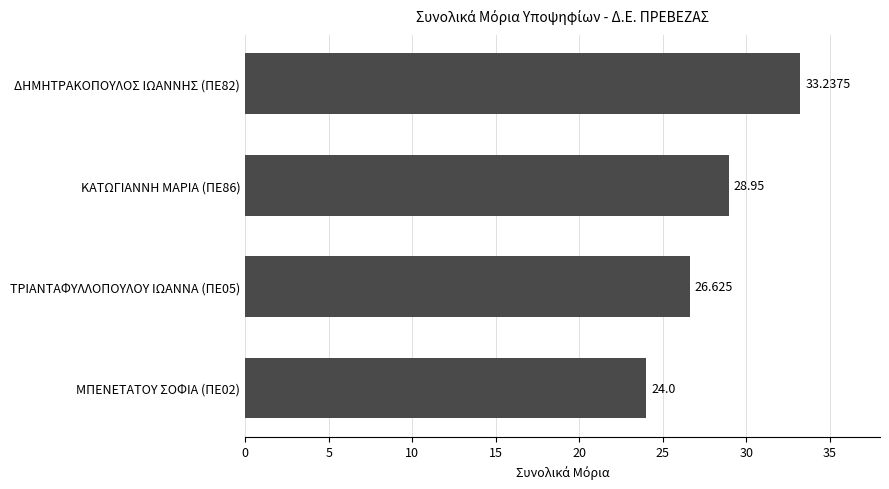

What is the minimum value shown in the chart?

24.0